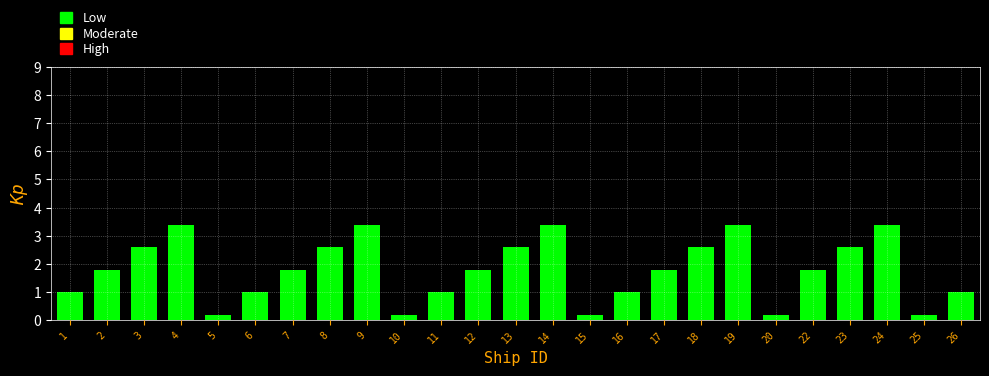

Reading left to right, what are all the values shown in this chart?

1.0	1.8	2.6	3.4	0.2	1.0	1.8	2.6	3.4	0.2	1.0	1.8	2.6	3.4	0.2	1.0	1.8	2.6	3.4	0.2	1.8	2.6	3.4	0.2	1.0